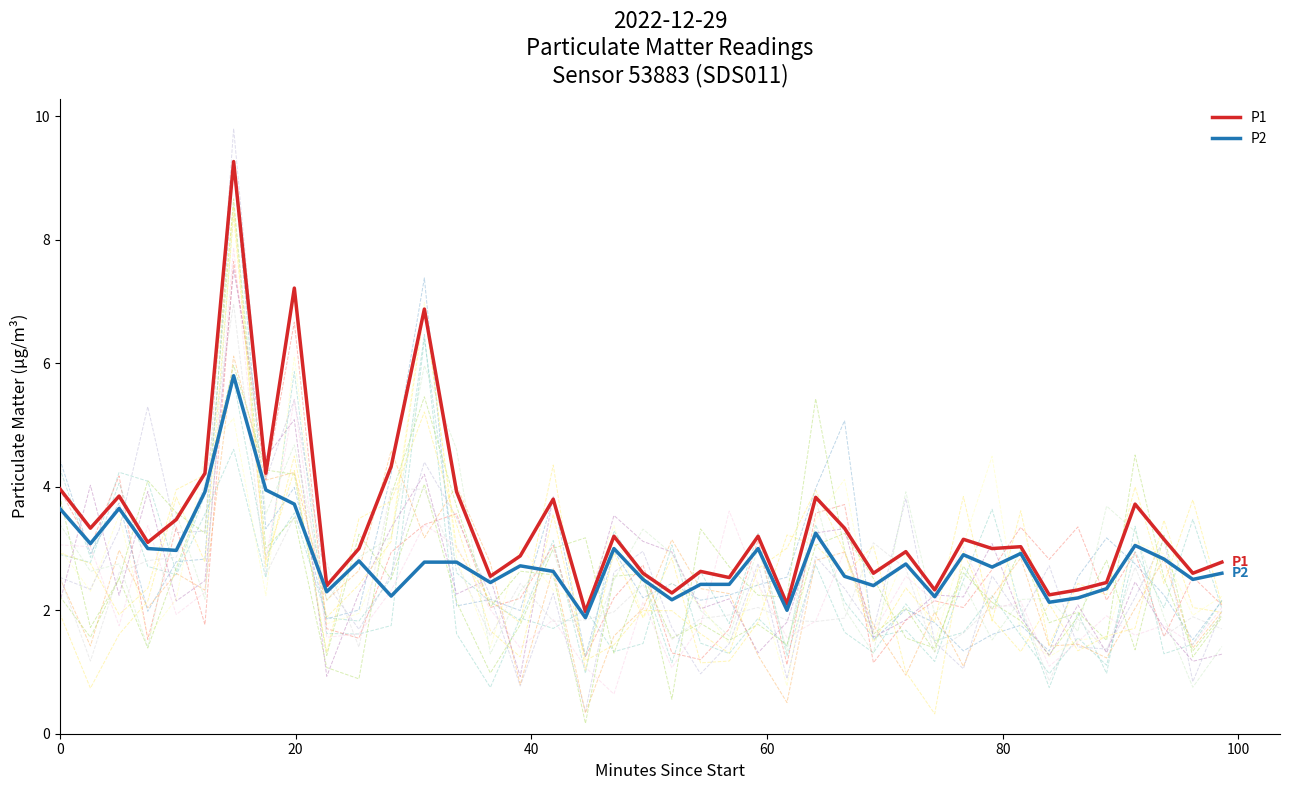

What is the average value of the P1 series?

3.4